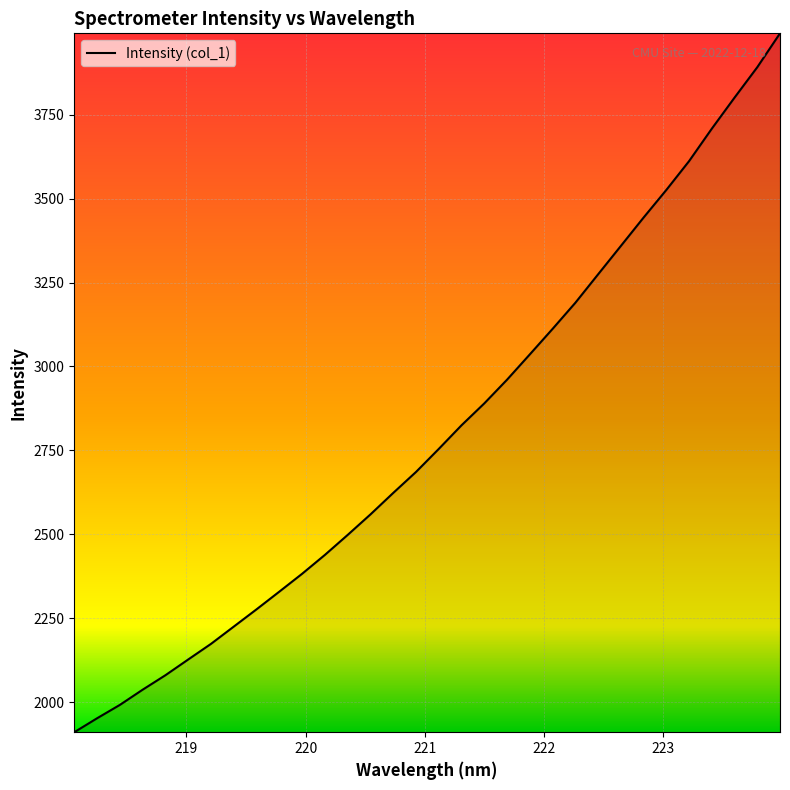

What is the difference between the maximum and minimum values?

2082.5